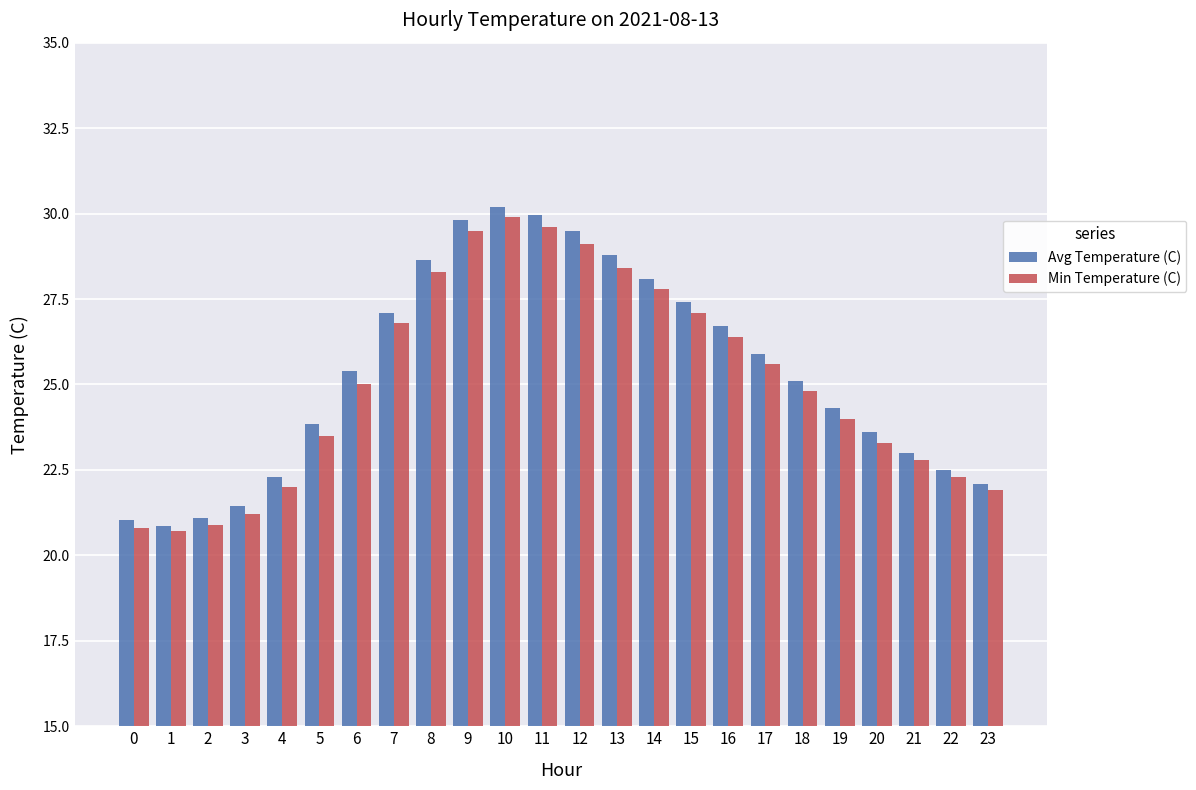

How many bars are there in total?

48